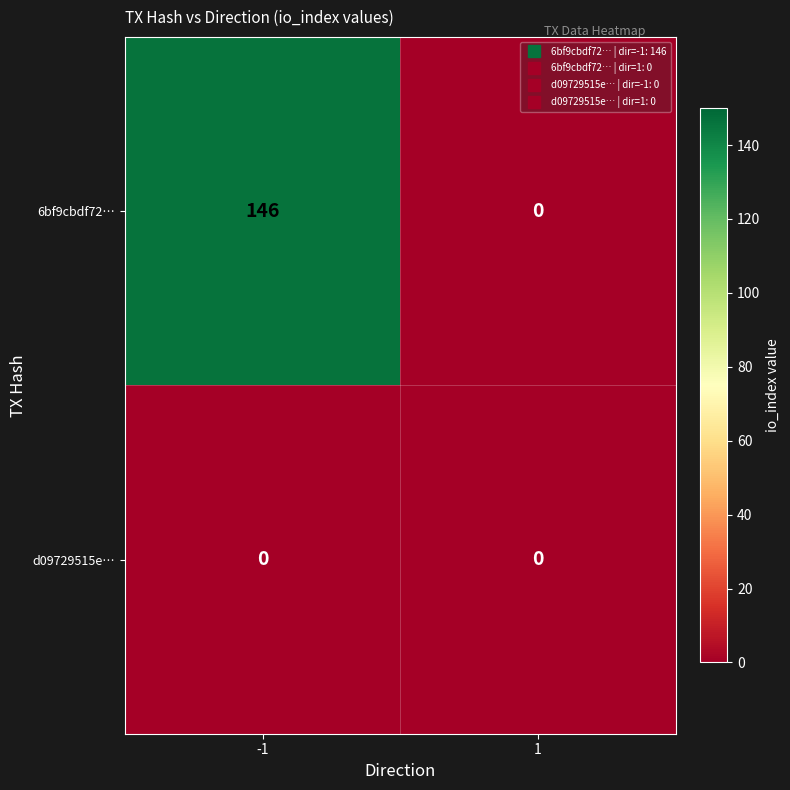

Rank the series by their maximum value, from highest to lowest.

6bf9cbdf72…, d09729515e…